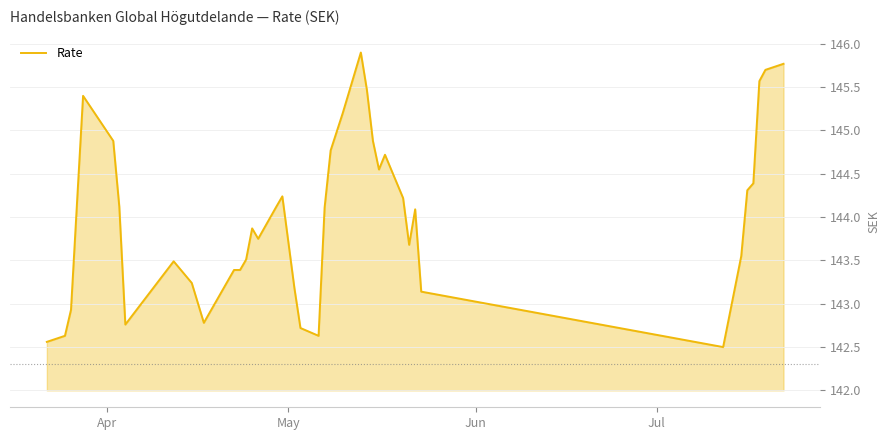

What is the average value?

144.0